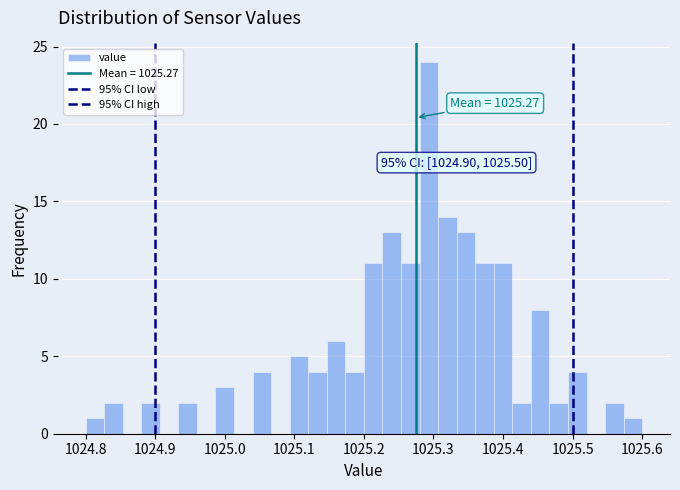

Read against the x-axis, roughly where is the centre of the tallest bar?

1025.29